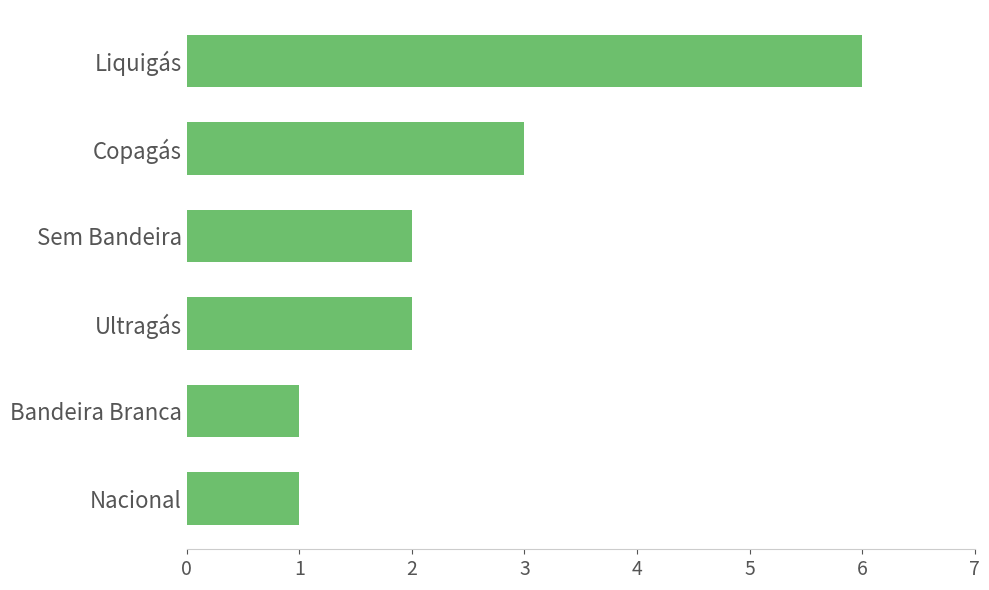

Count the number of categories in the chart.

6